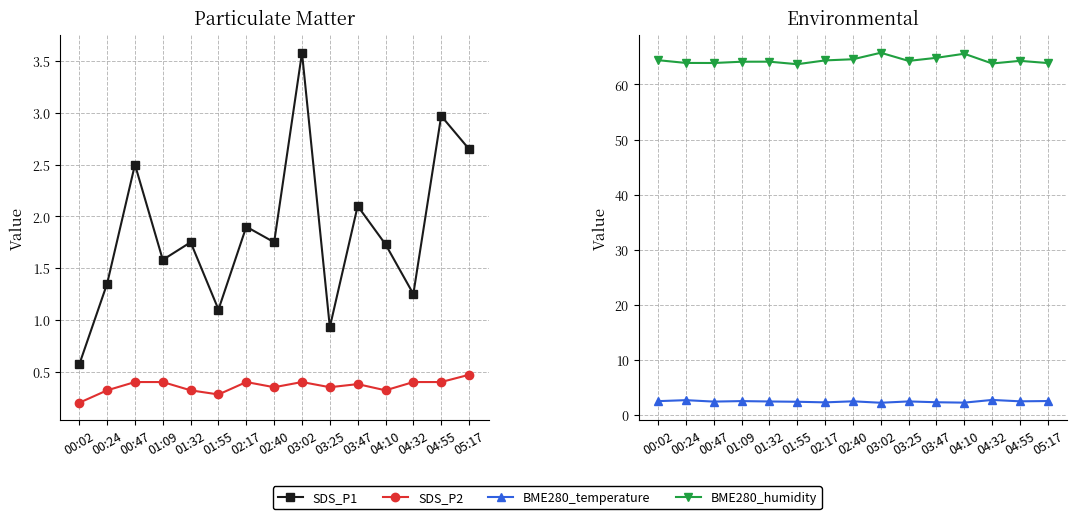

At which label does BME280_humidity reach its minimum?

01:55